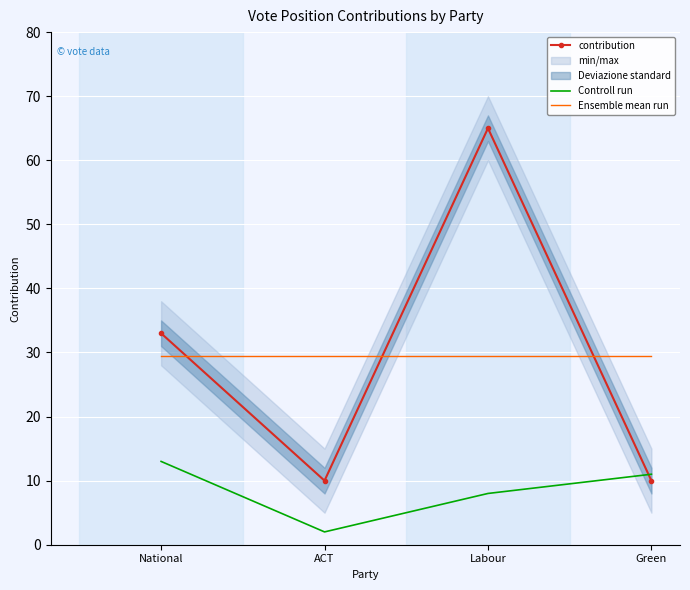

Reading left to right, transcribe all the data shown in this chart.

contribution: National=33.0	ACT=10.0	Labour=65.0	Green=10.0
Controll run: National=13.0	ACT=2.0	Labour=8.0	Green=11.0
Ensemble mean run: National=29.5	ACT=29.5	Labour=29.5	Green=29.5